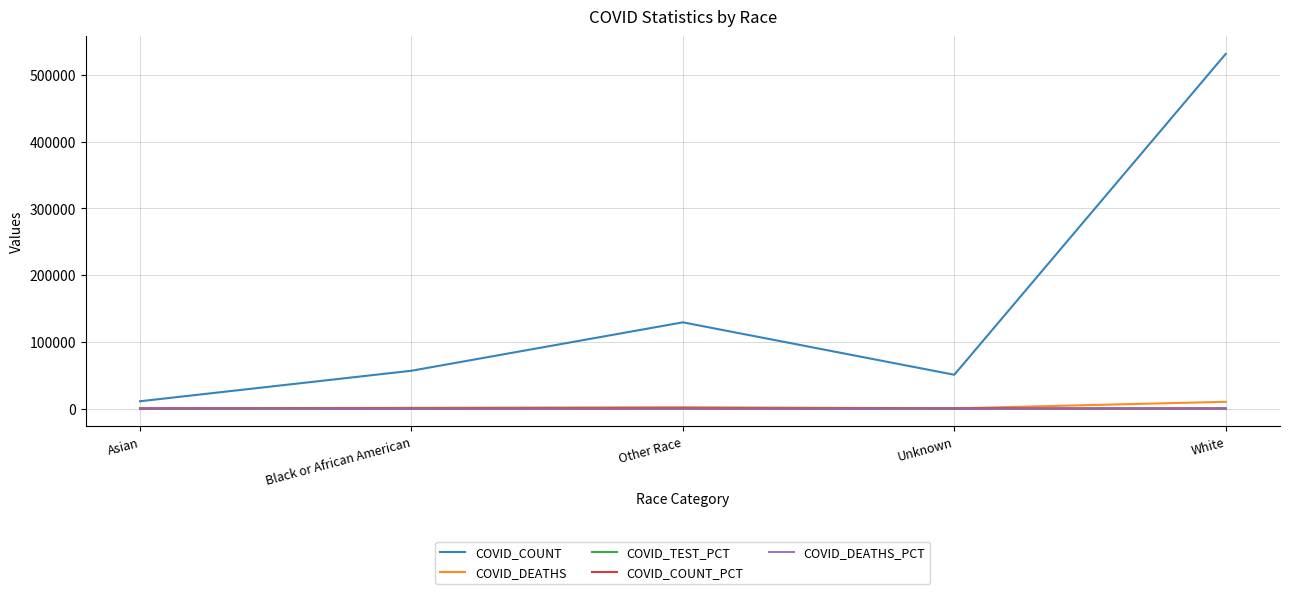

How many values in the COVID_DEATHS series are below 1106?

2